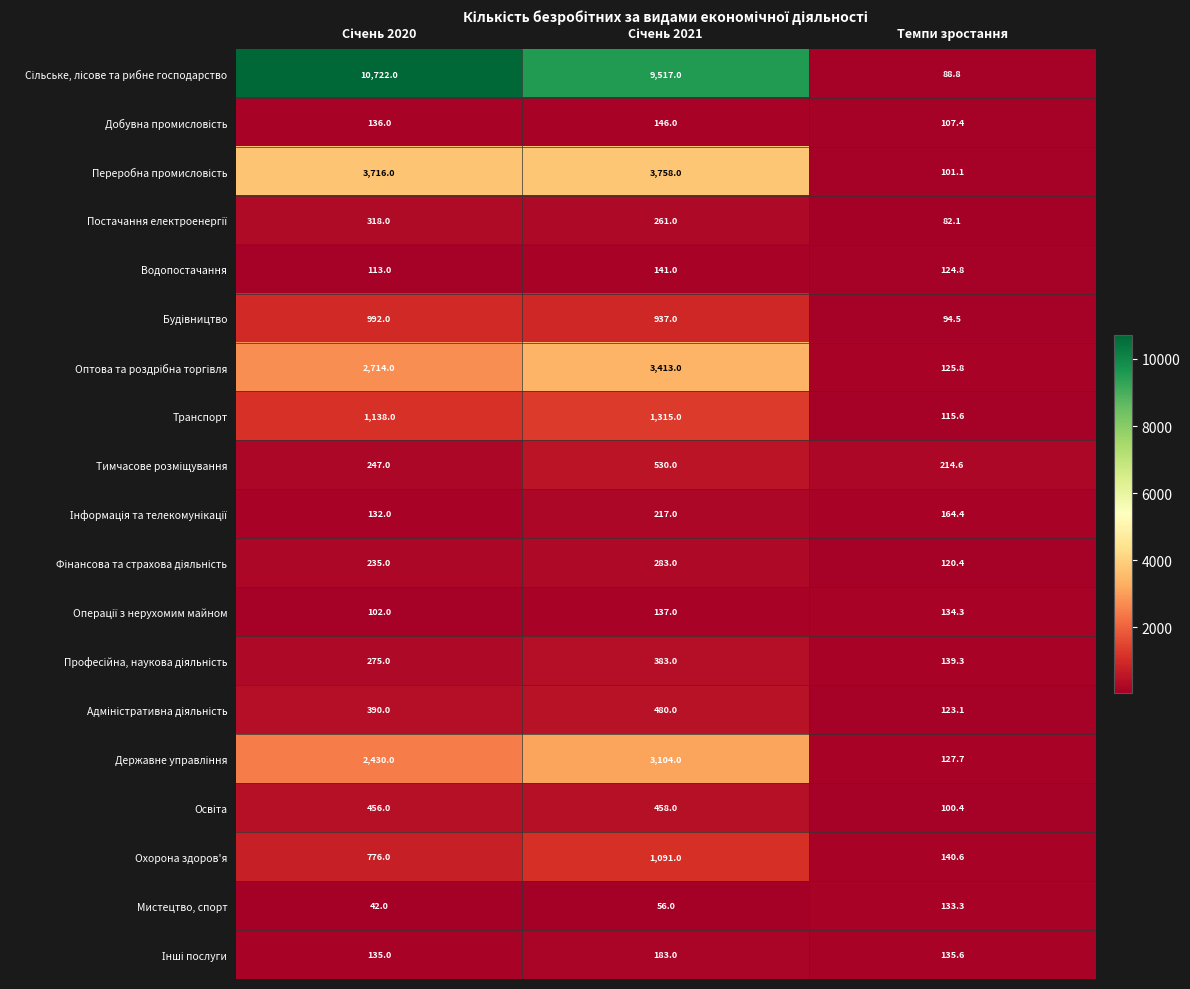

At how many categories does at least one series exceed 4489?

2